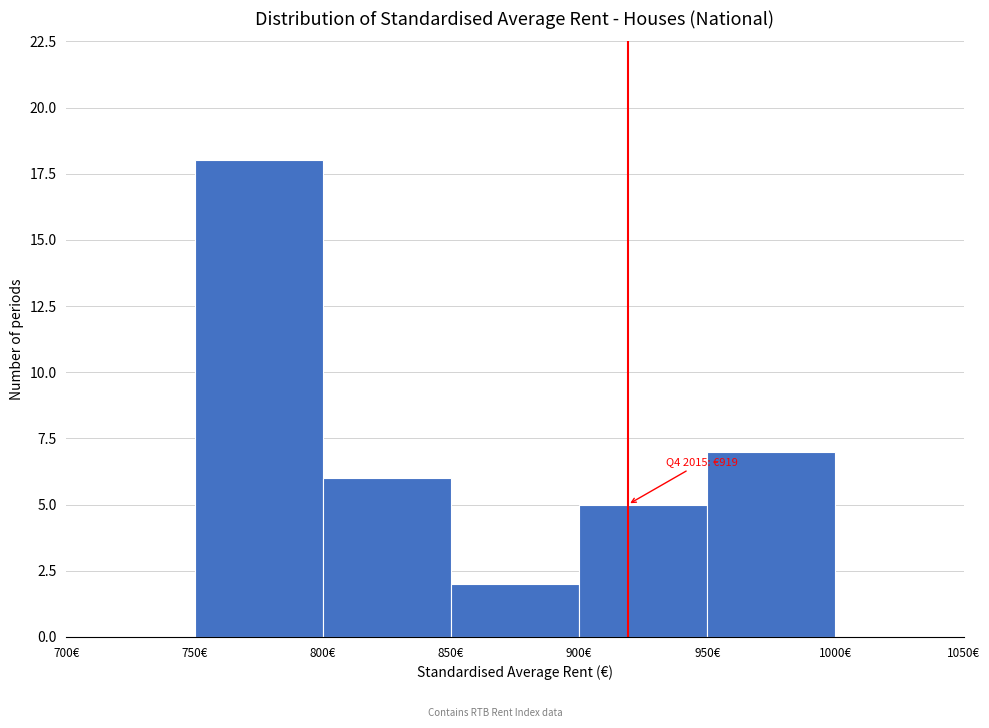

Over which range of the x-axis is the bar tallest?

750 to 800